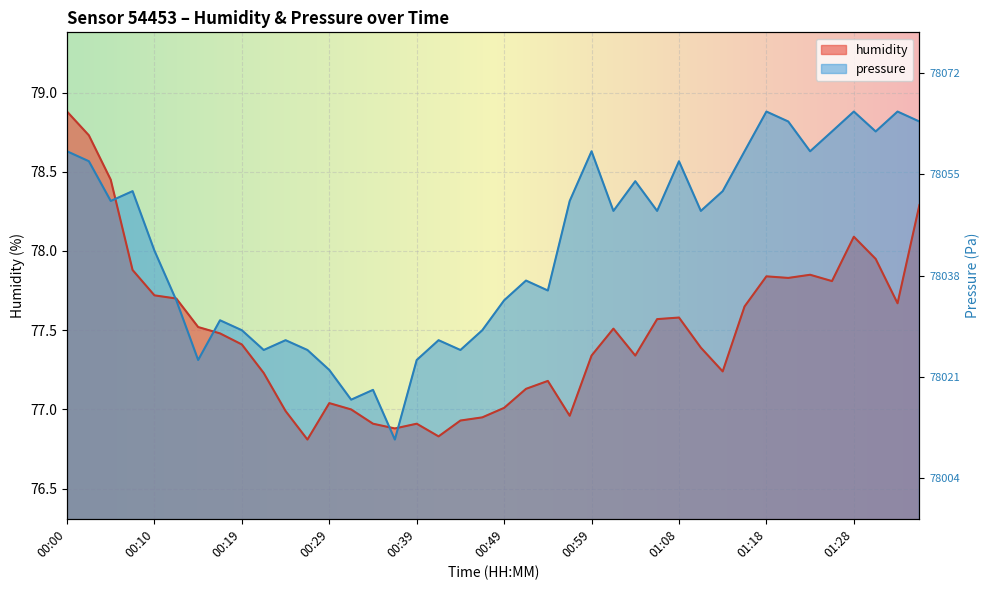

The value of humidity at 00:51 is 102.4. True or false?

False